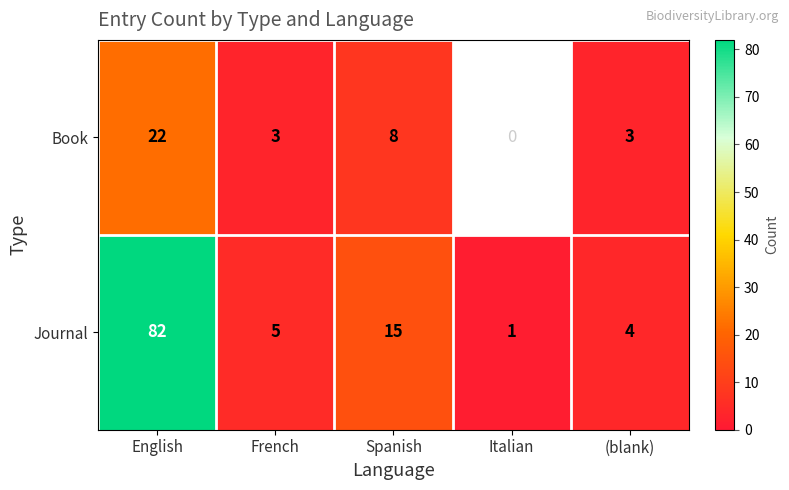

The value of Journal at Spanish is 22. True or false?

False